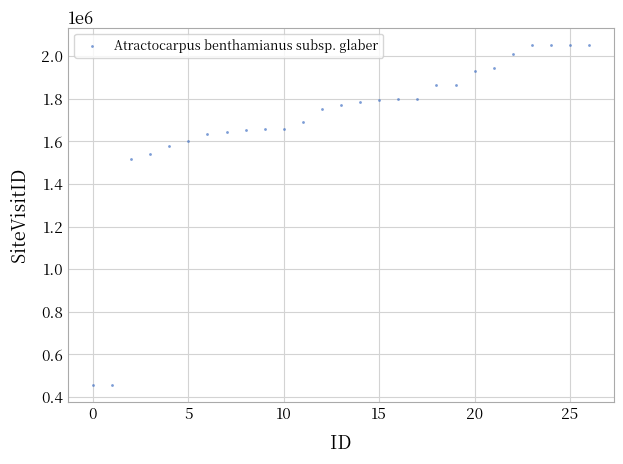

What Y value in the scatter plot is closest to 1256455?

1517022